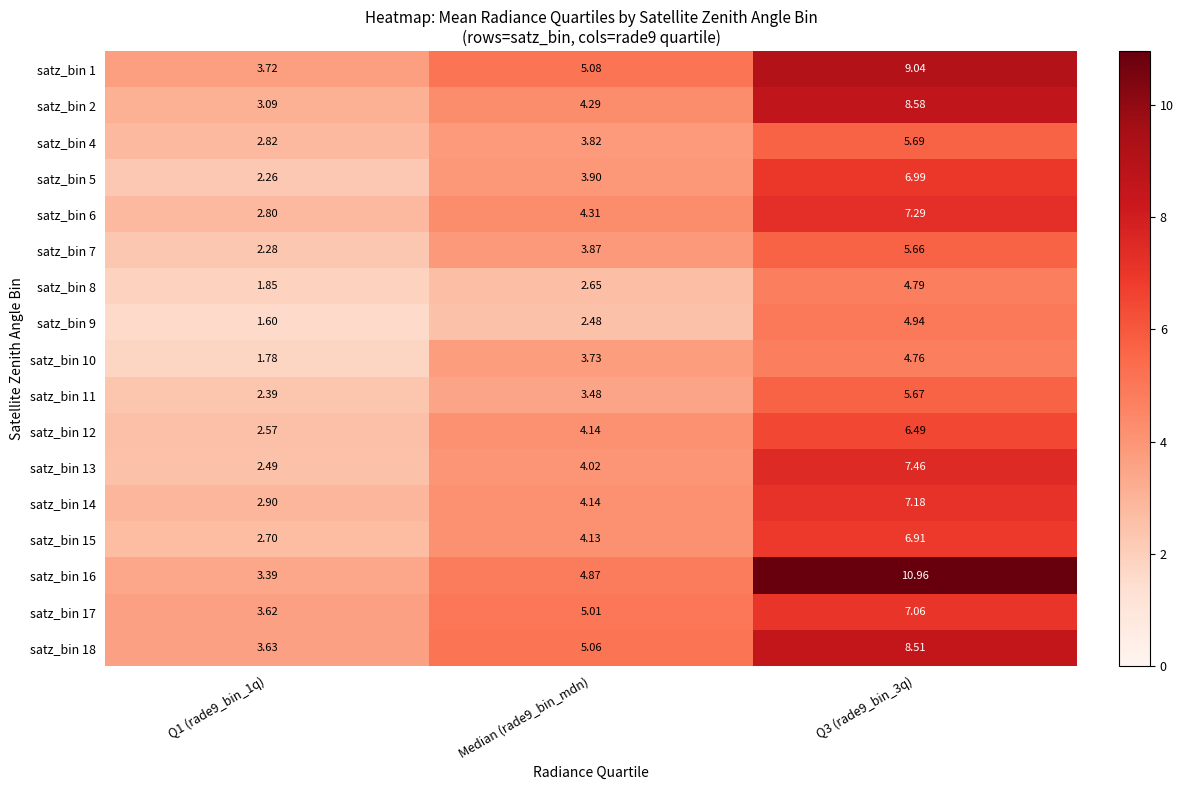

Is the value of satz_bin 17 at Q3 (rade9_bin_3q) greater than the value of satz_bin 1 at Q1 (rade9_bin_1q)?

Yes